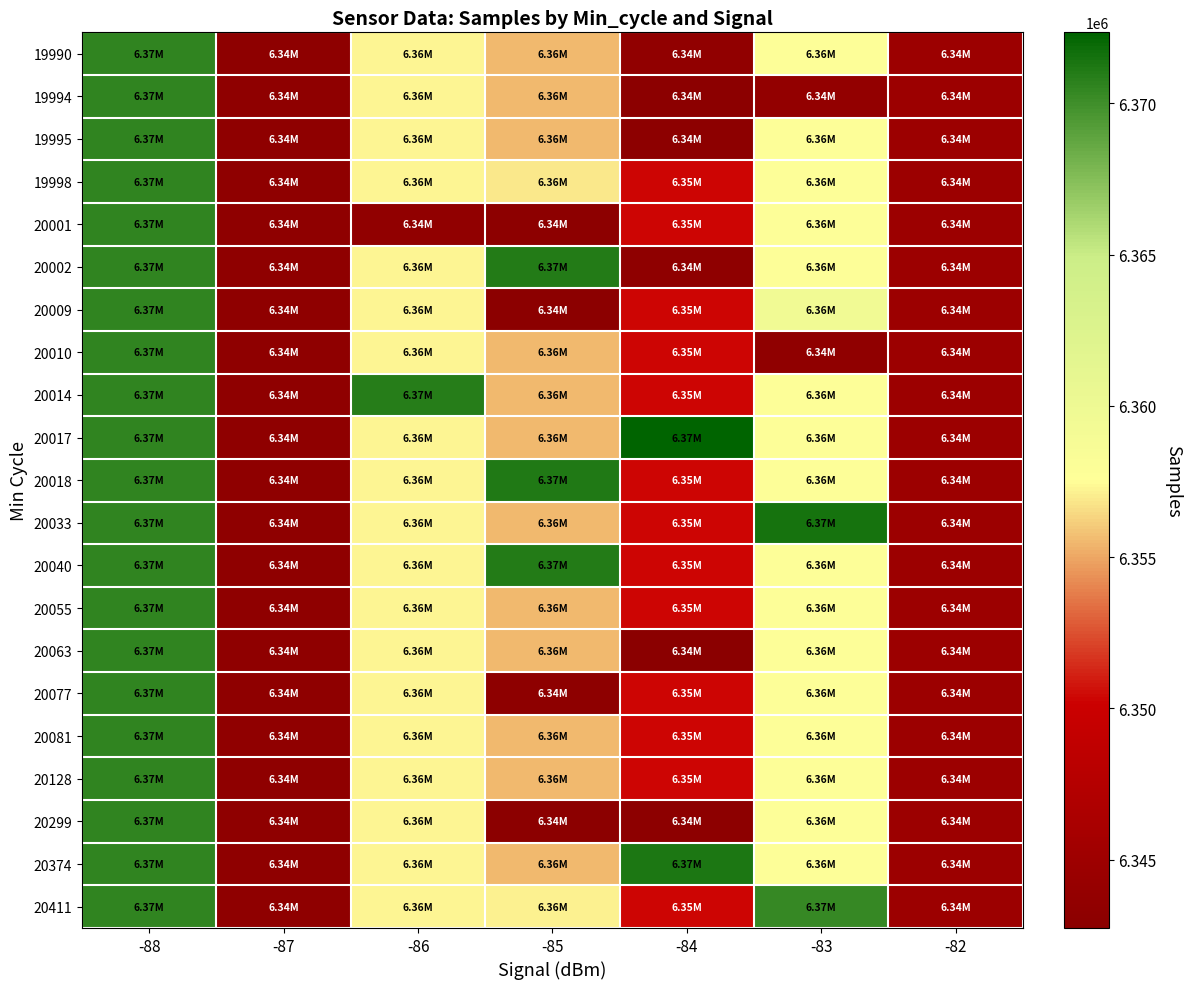

Between -82 and -86, which is larger?

-86